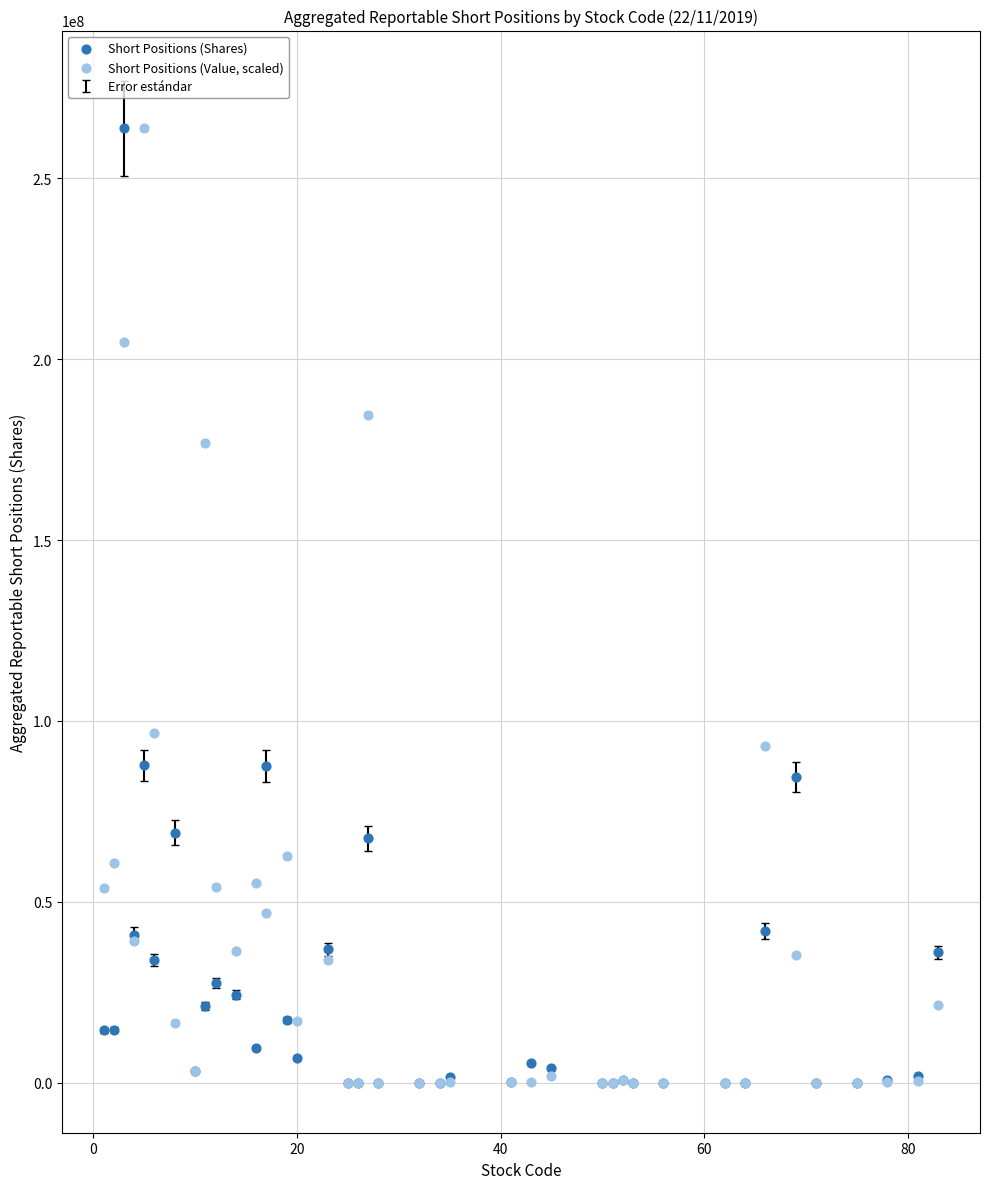

In the Short Positions (Shares) series, what Y value is closest to 131897811?

87682237.0